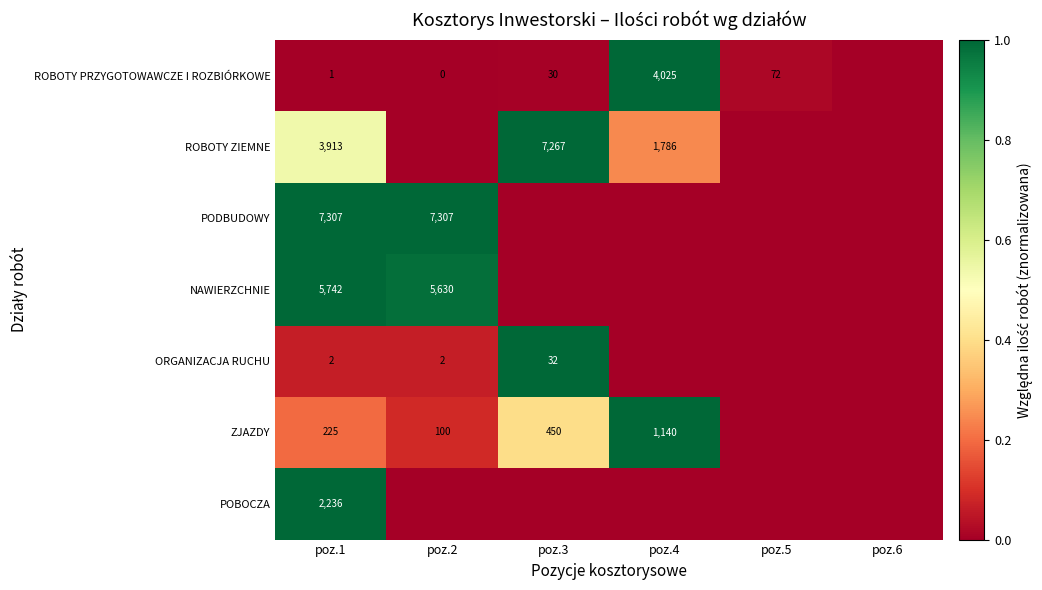

Is the value of NAWIERZCHNIE at poz.2 greater than the value of ORGANIZACJA RUCHU at poz.2?

Yes